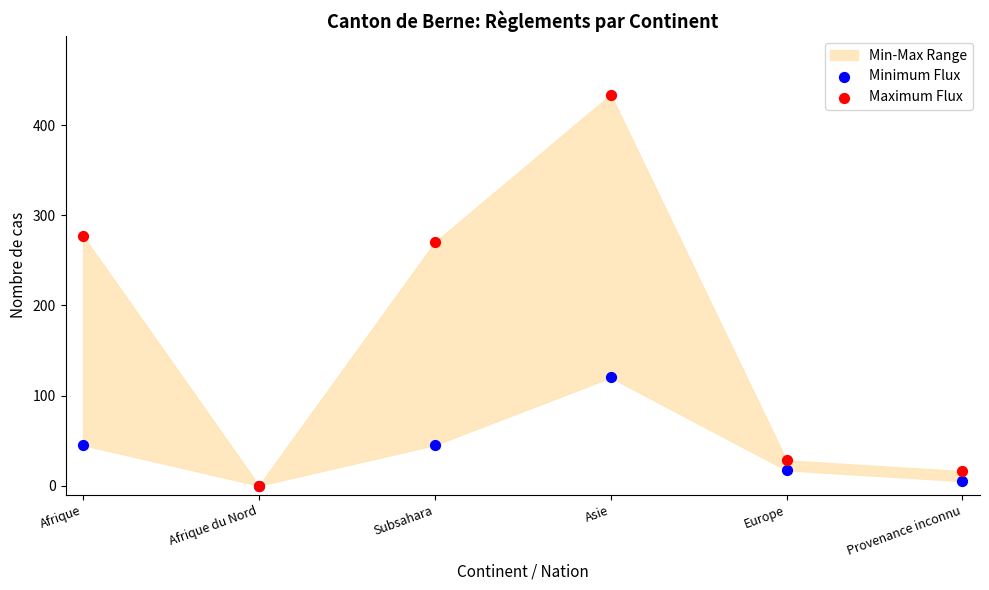

Which series reaches the maximum Y coordinate?

Maximum Flux